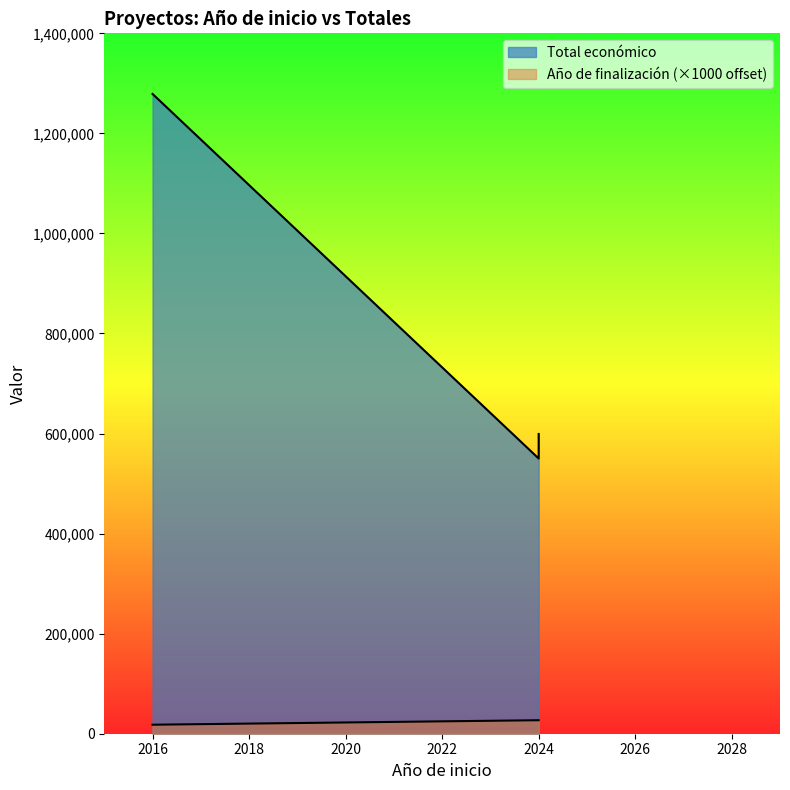

Which series has the largest total across all categories?

Total económico